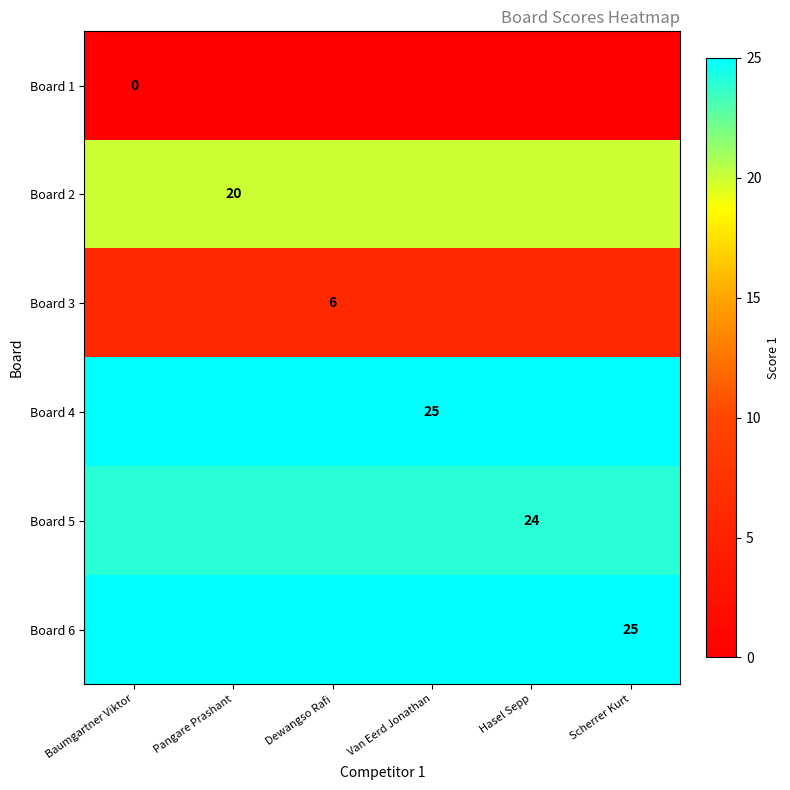

Is it true that Board 5 equals 5 at Hasel Sepp?

False